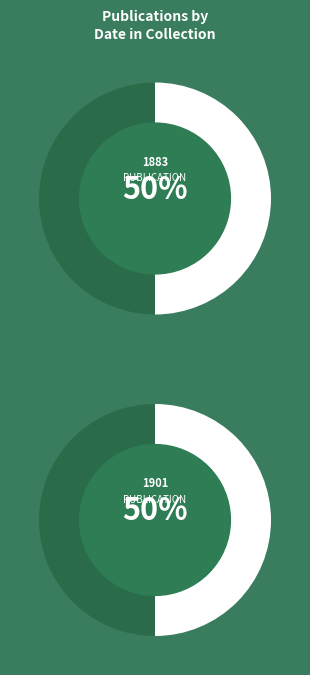

Combined, do 1883 and 1901 account for over 50%?

Yes